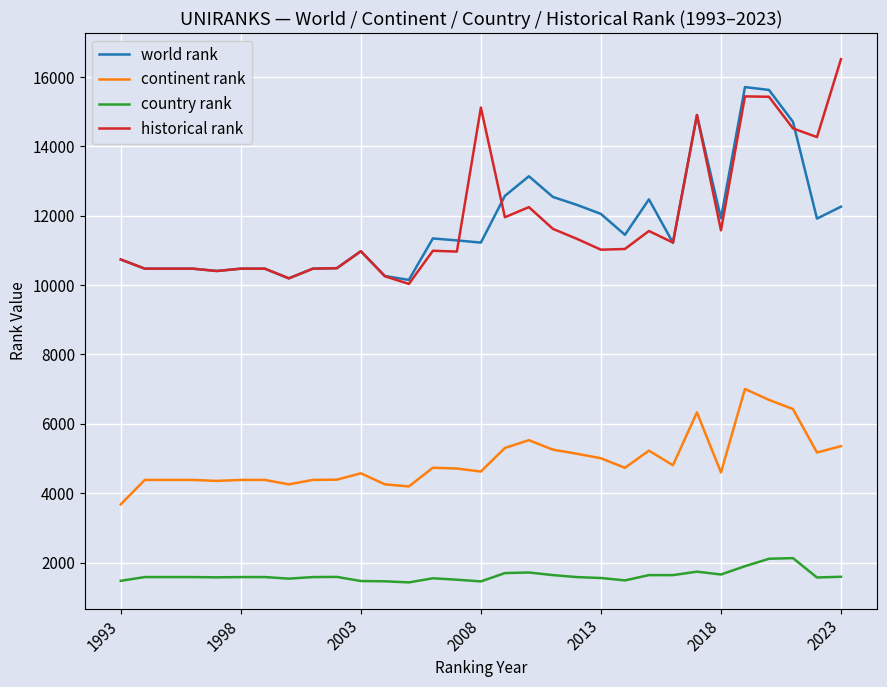

How many distinct data groups are displayed?

4